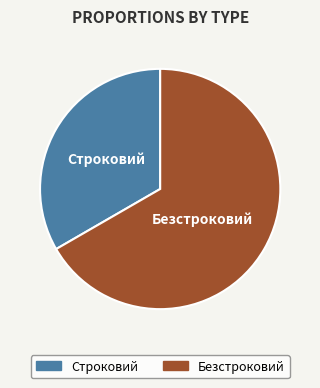

Do Строковий and Безстроковий together represent more than half of the pie?

Yes